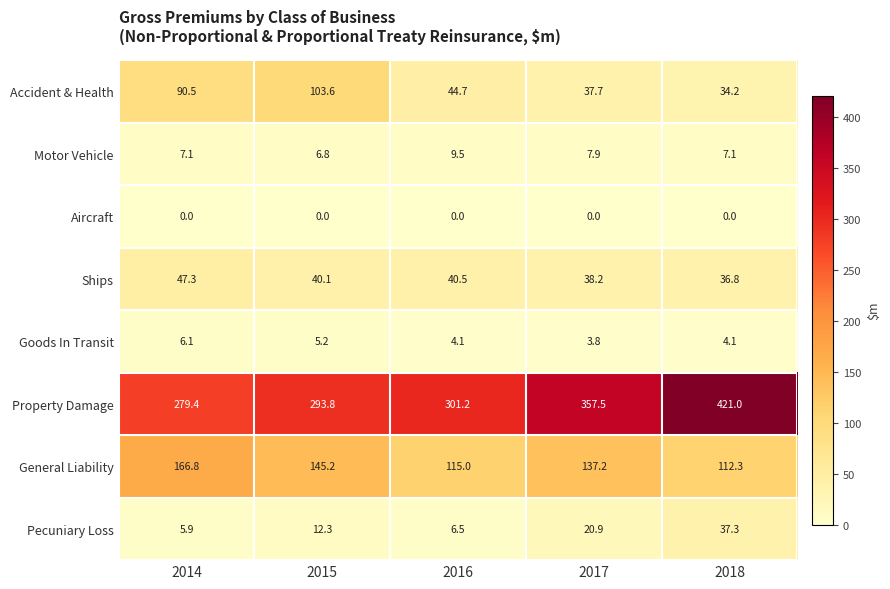

Is it true that Motor Vehicle equals 2.6 at 2018?

False